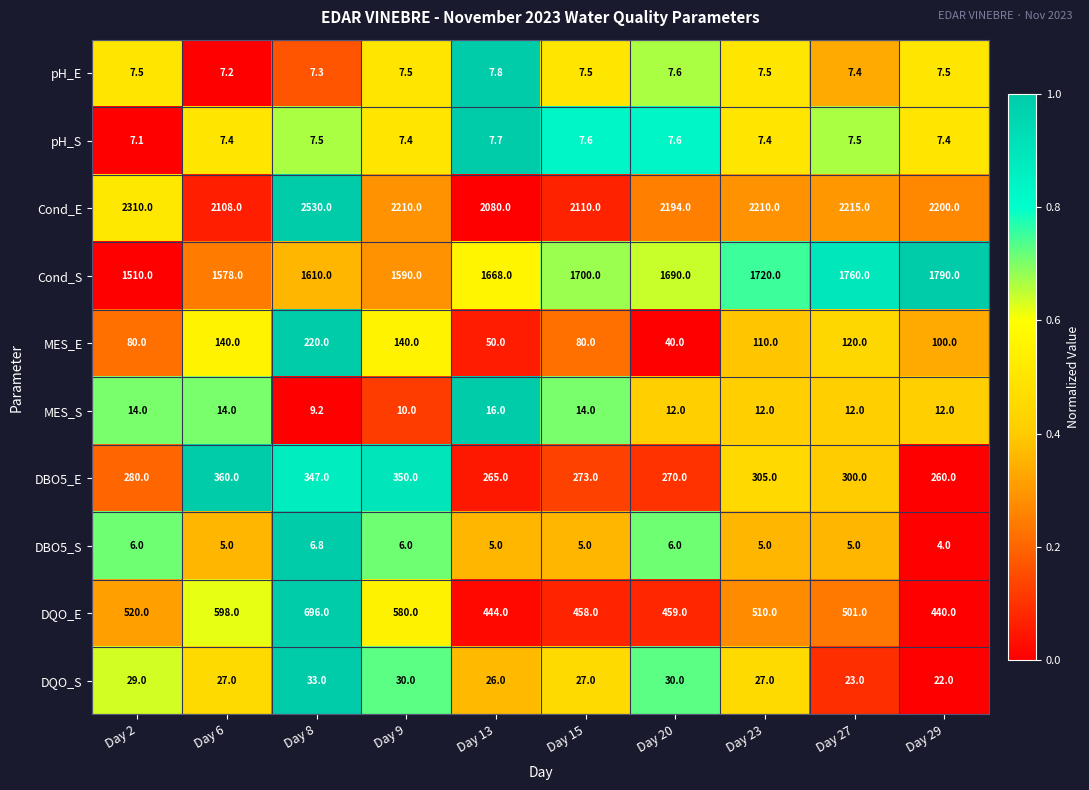

List the series in order of their peak value, highest first.

Cond_E, Cond_S, DQO_E, DBO5_E, MES_E, DQO_S, MES_S, pH_E, pH_S, DBO5_S